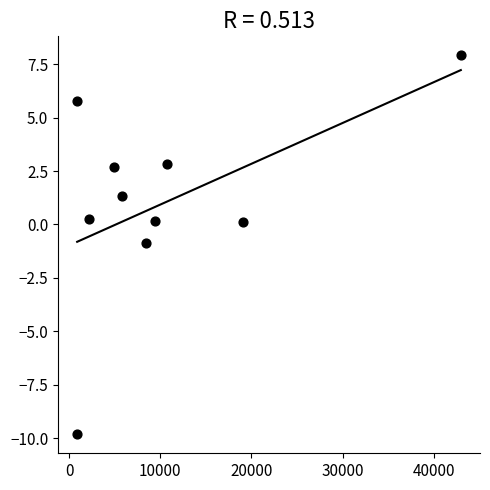

What is the average Y value?

1.0